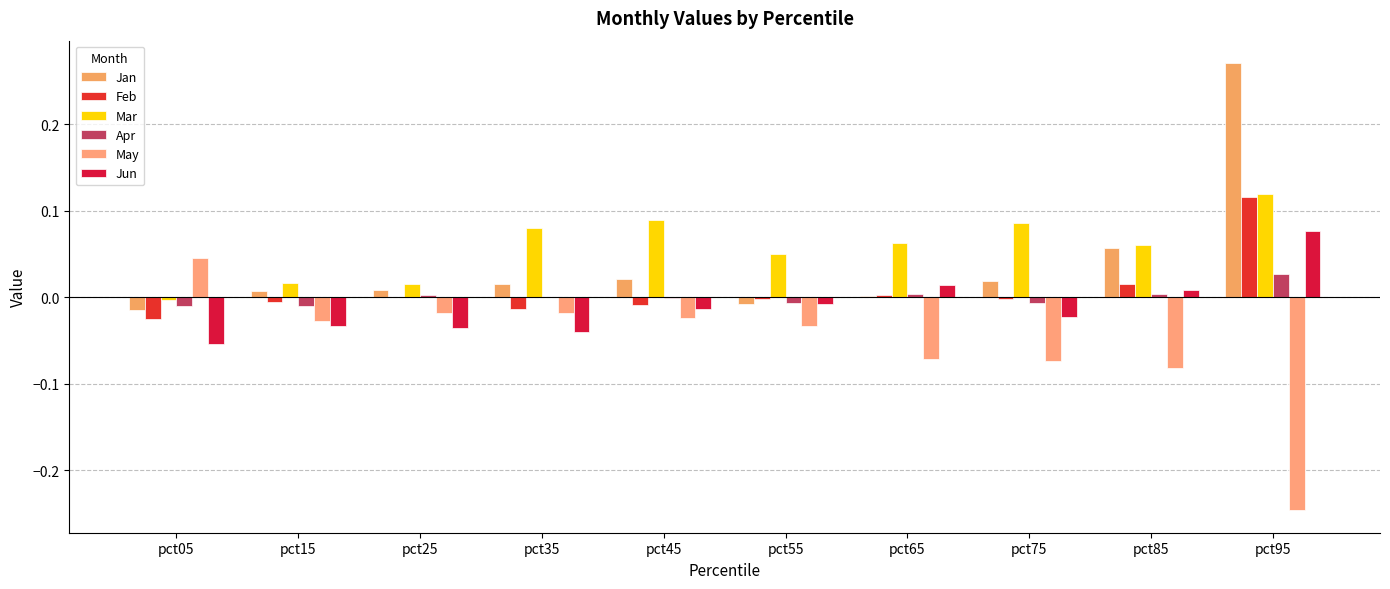

What is the spread (max minus min) of values at pct45?

0.1